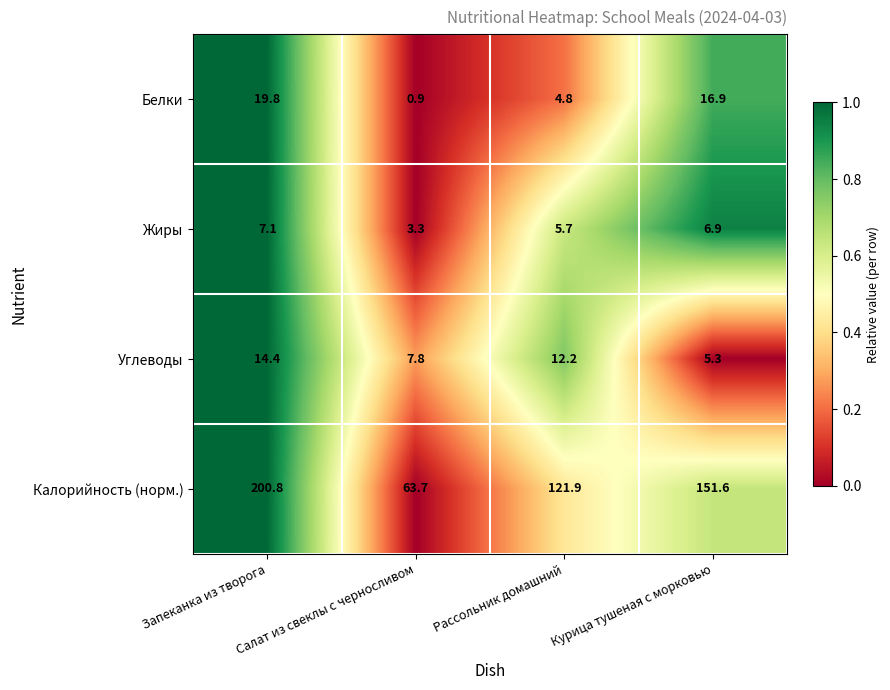

List the series in order of their peak value, highest first.

Калорийность (норм.), Белки, Углеводы, Жиры